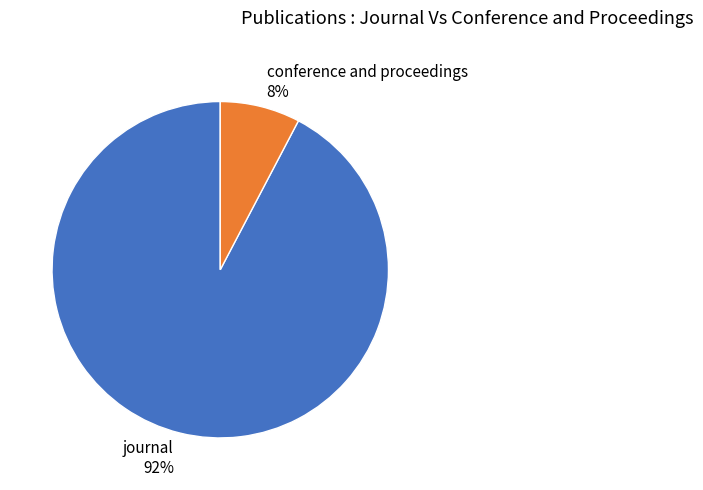

Which slice is the largest?

journal